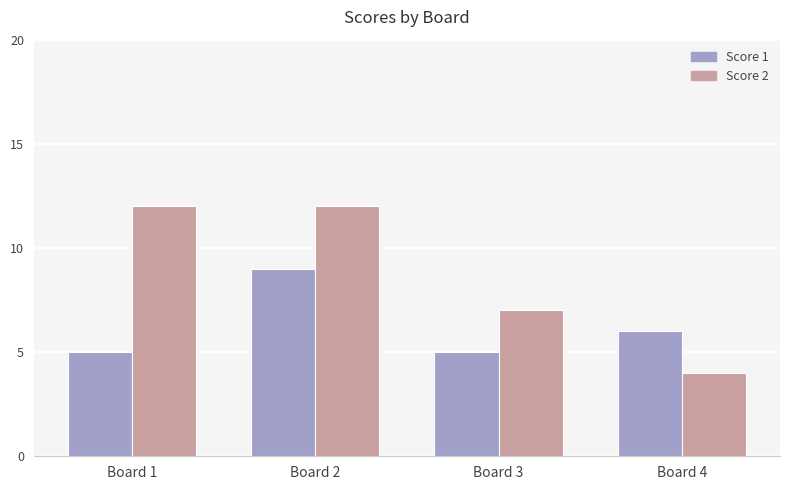

The Score 2 series shows 4 at Board 4. True or false?

True